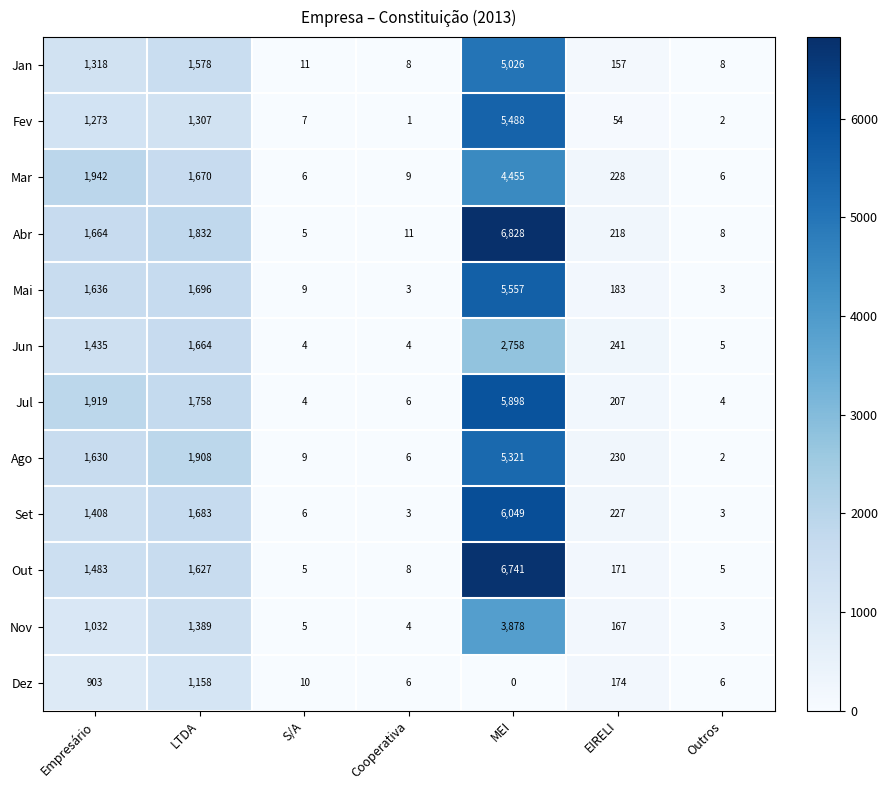

What is the greatest value displayed?

6828